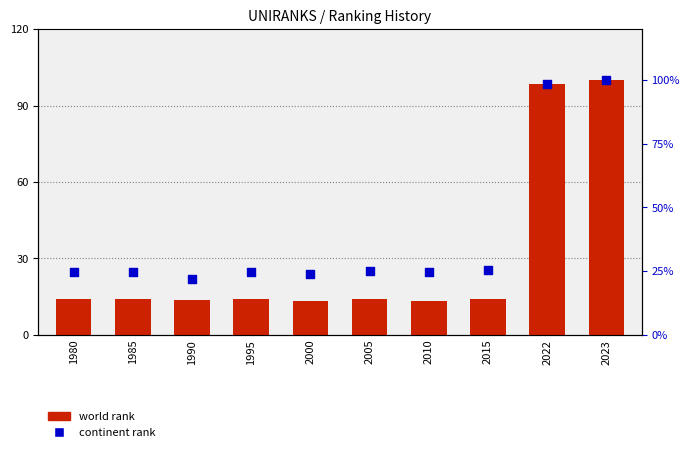

Which series contains the lowest Y value?

world rank